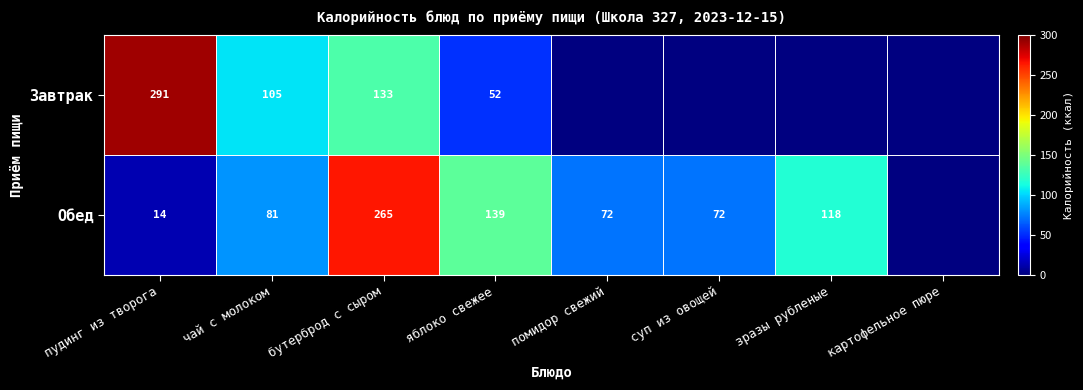

True or false: Обед has a value of 72 at суп из овощей.

True